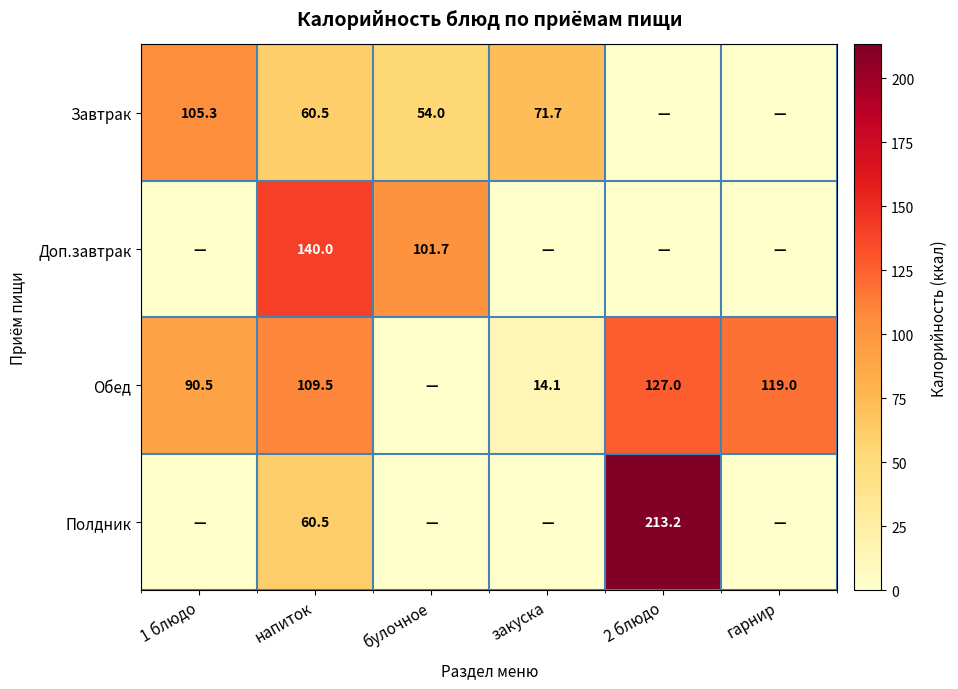

Is the value of Доп.завтрак at булочное greater than the value of Завтрак at булочное?

Yes